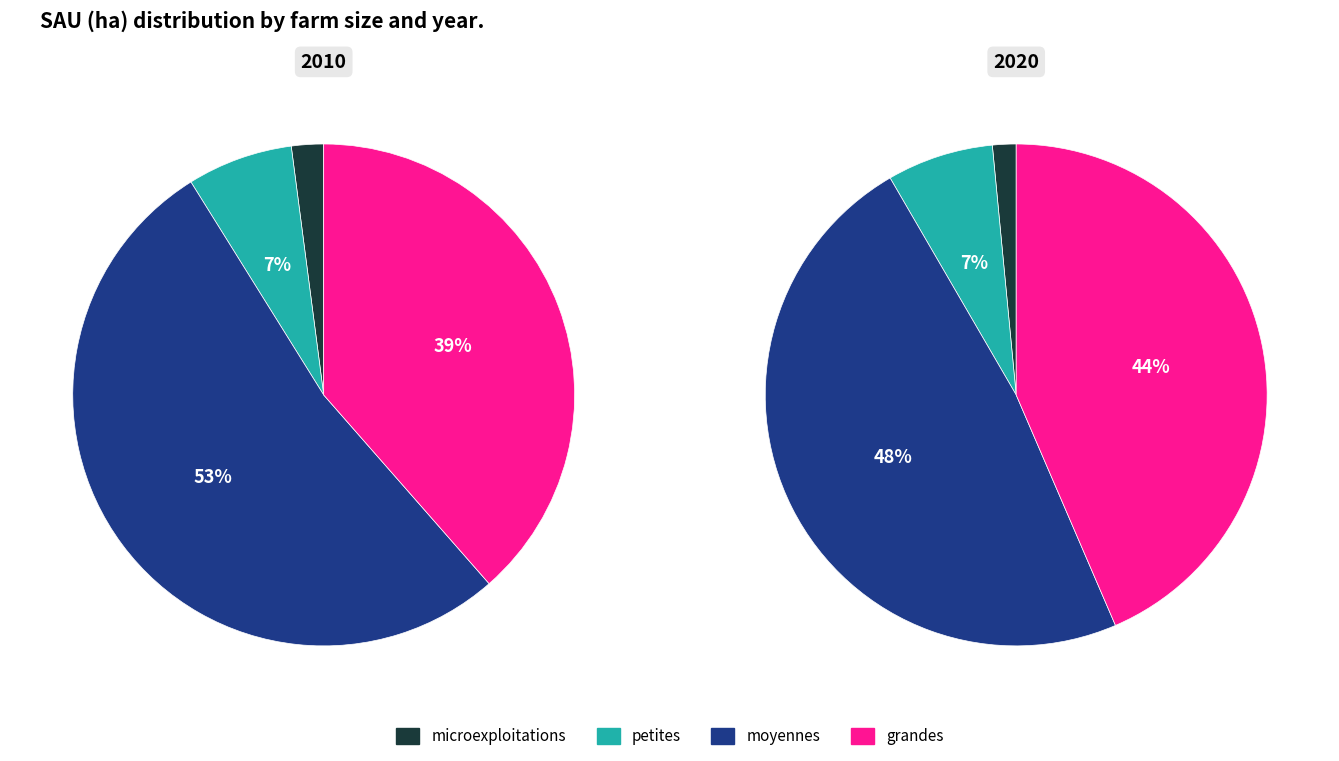

Does 2020 account for over 50% of the chart?

No